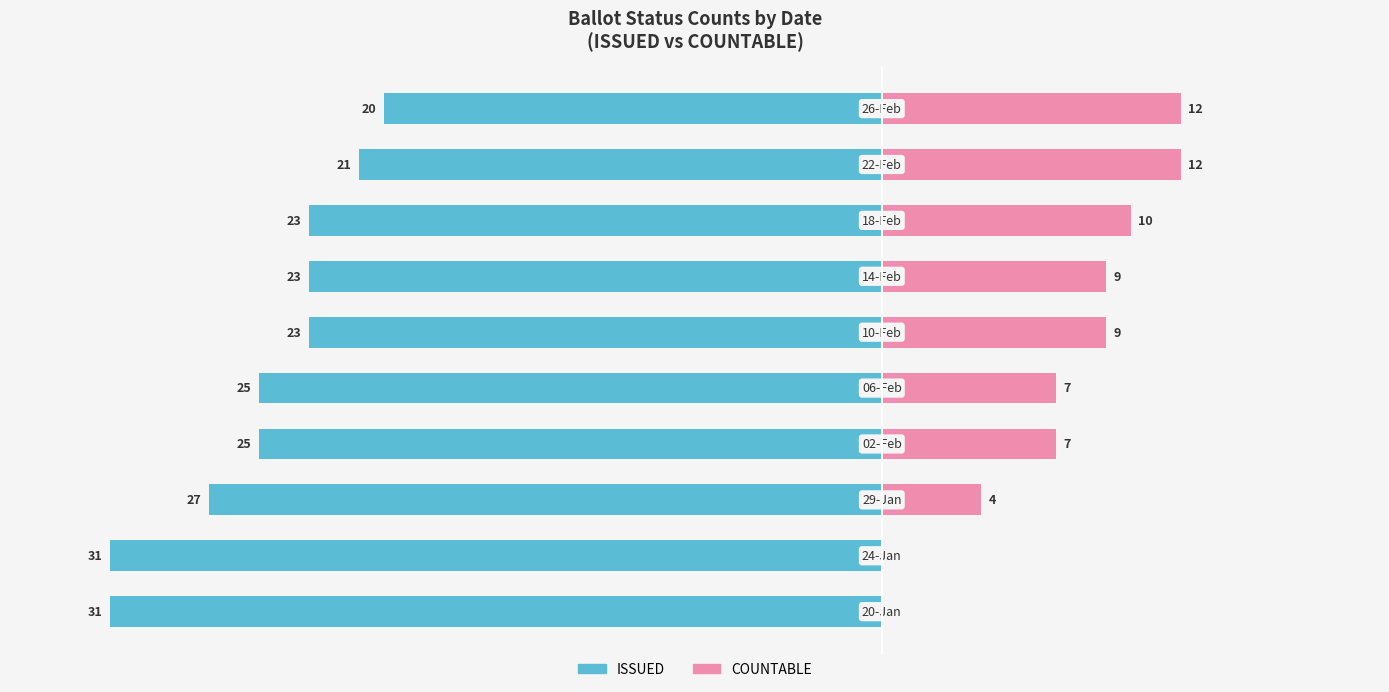

Which series has the largest range (max minus min)?

COUNTABLE